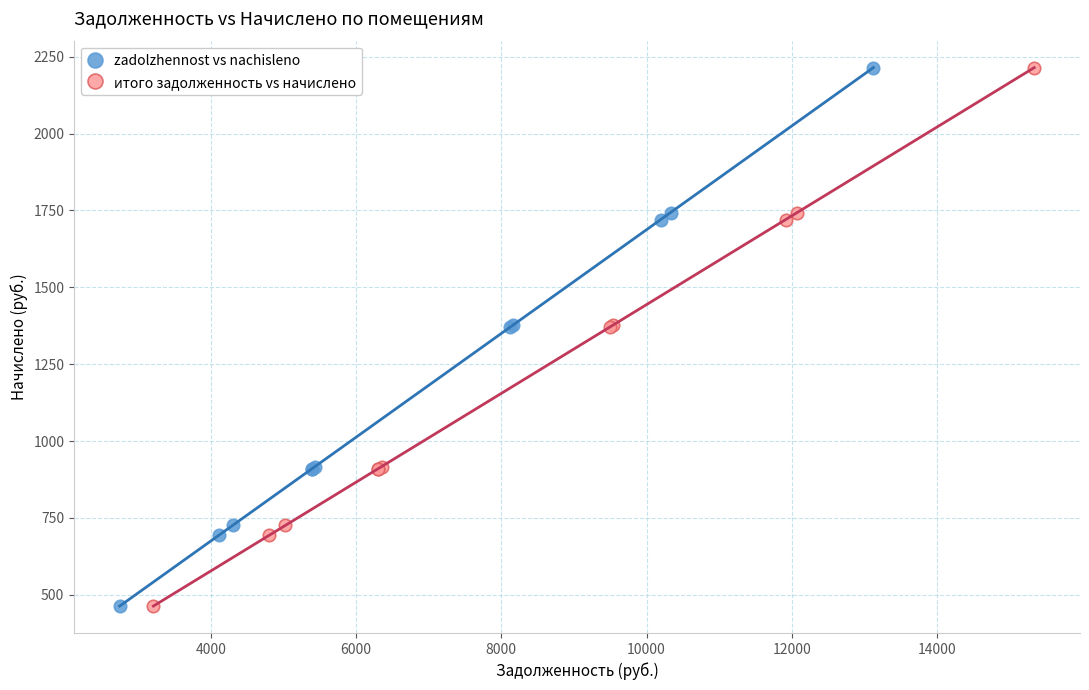

What are all the series names shown in the legend?

zadolzhennost vs nachisleno, итого задолженность vs начислено